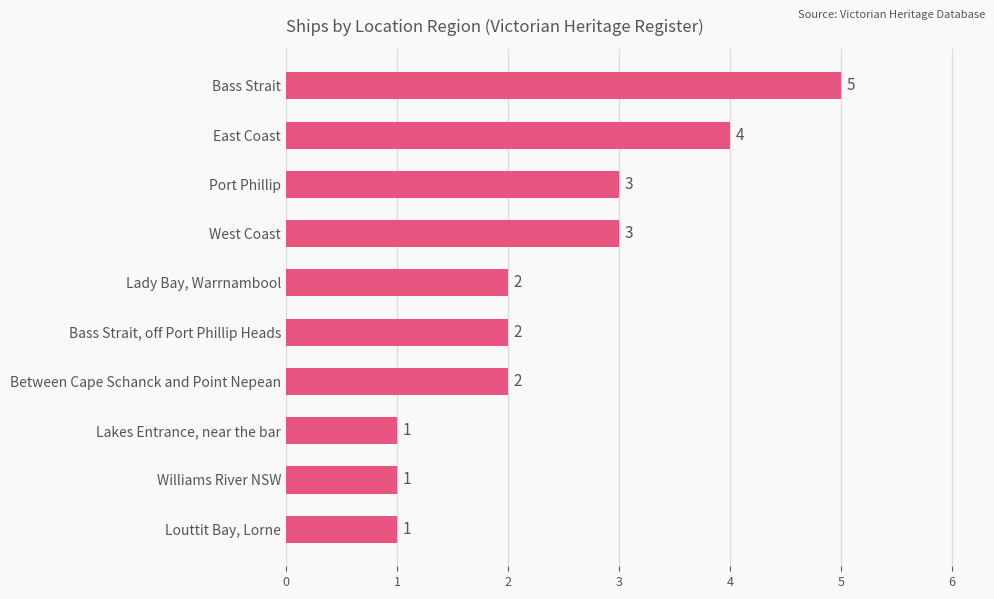

What is the label of the 1st bar from the top?

Bass Strait